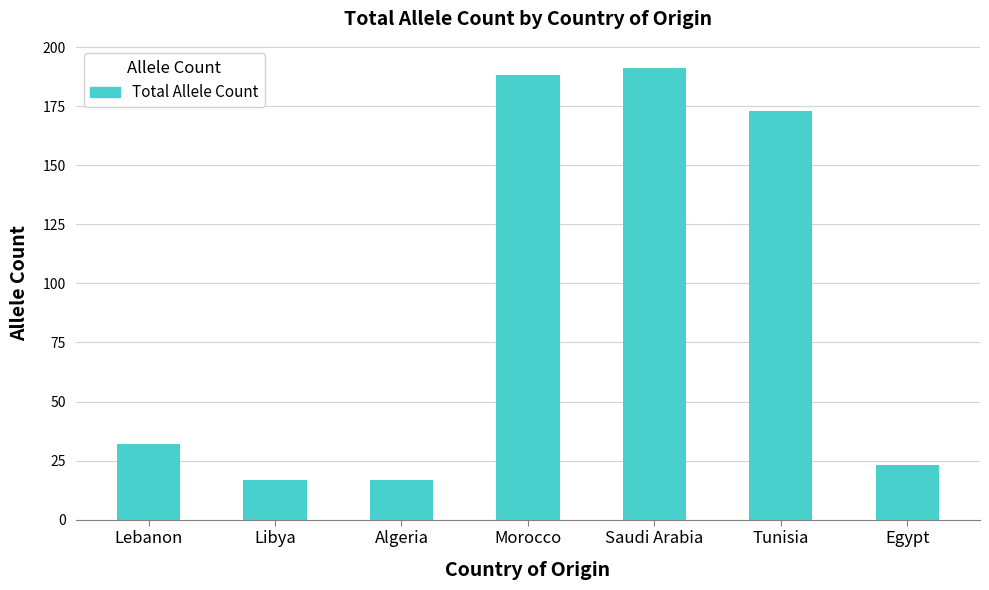

The chart shows a value of 173 at Tunisia. True or false?

True